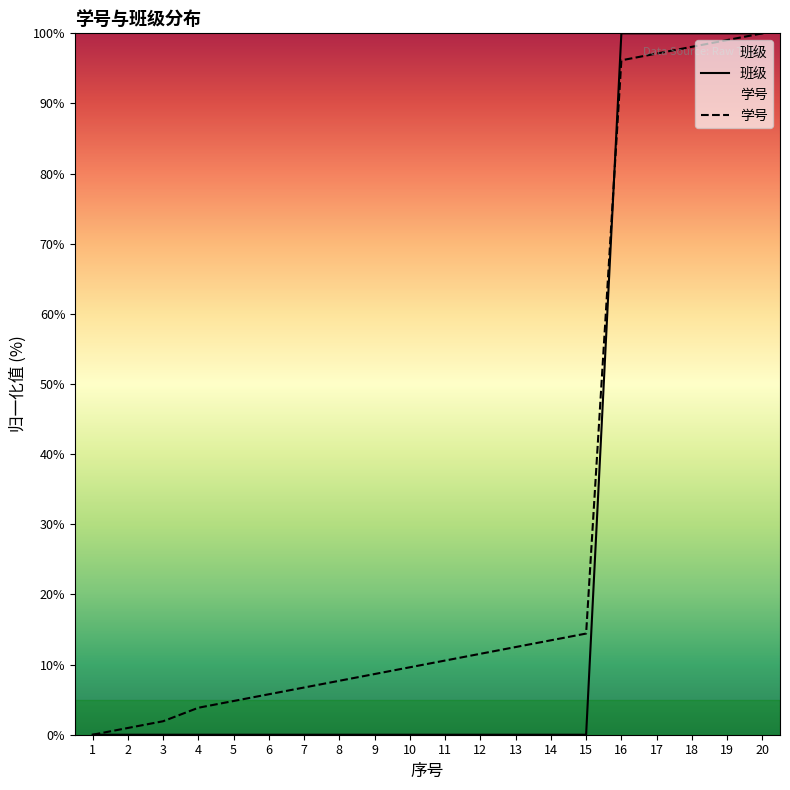

Where is 班级 nearest to the value 50?

1